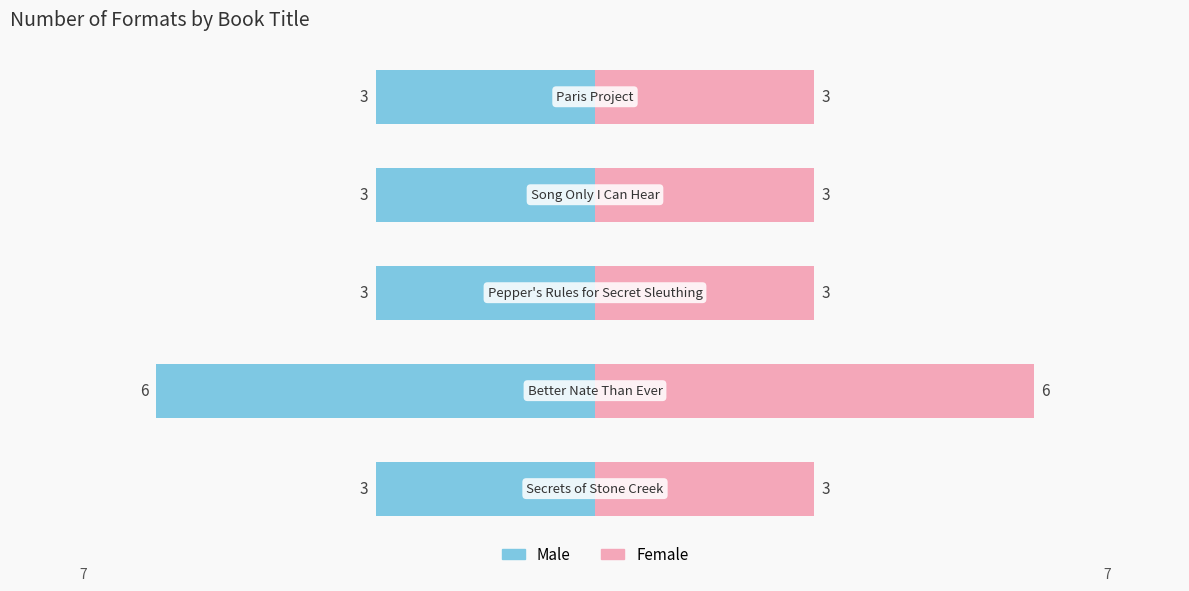

Reading left to right, what are all the values shown in this chart?

Male: -3	-6	-3	-3	-3
Female: 3	6	3	3	3